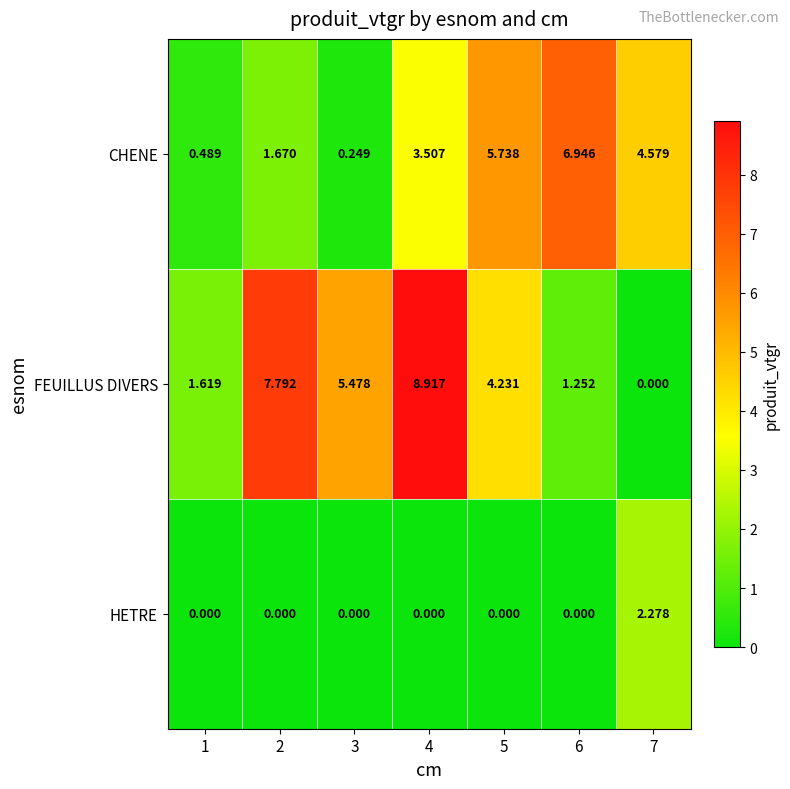

Between 1 and 5, which series saw the biggest shift?

CHENE